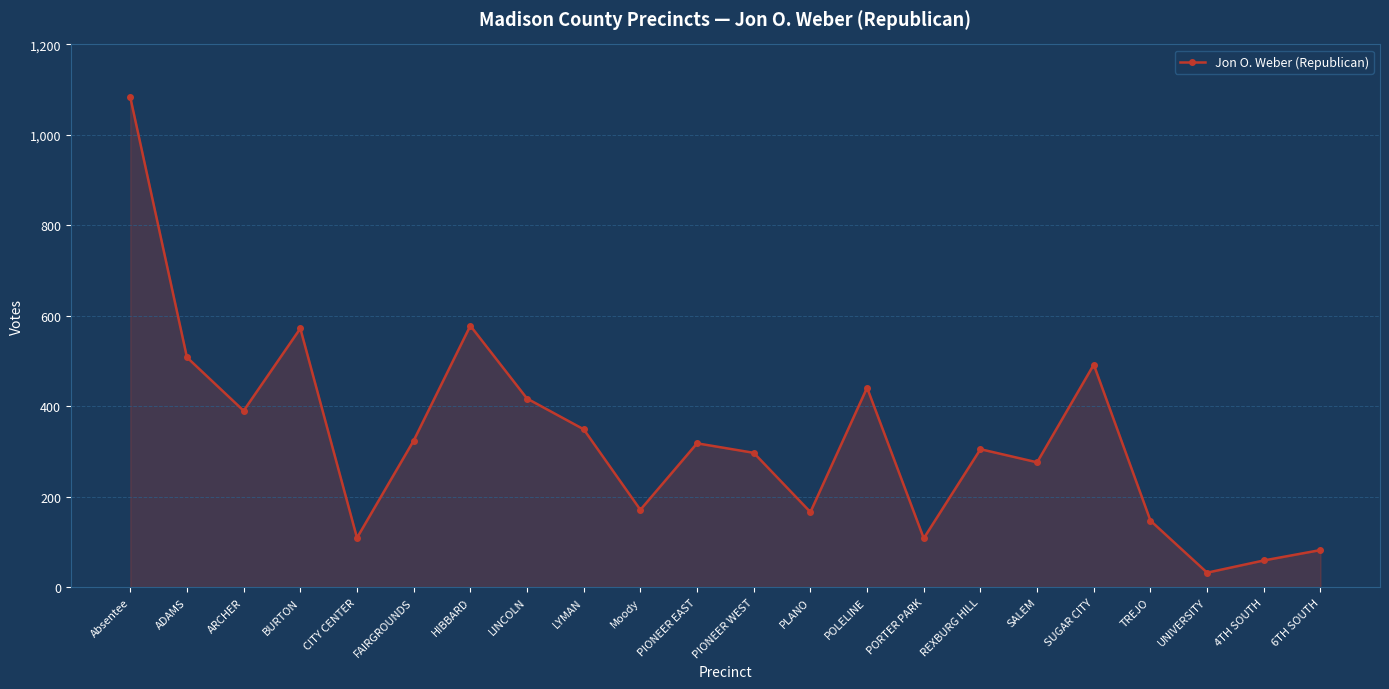

What is the greatest value displayed?

1083